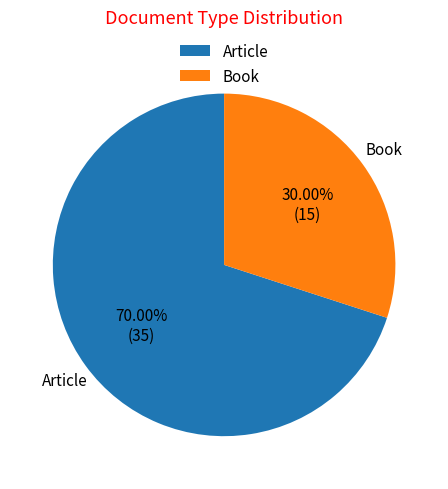

Count the number of slices in the pie.

2